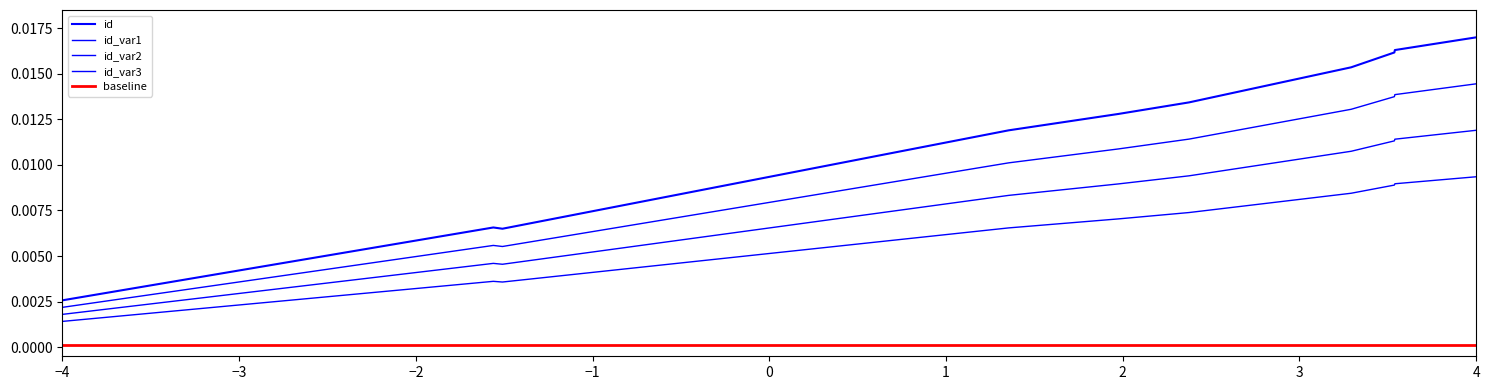

Does the chart display data point markers on the line(s)?

No